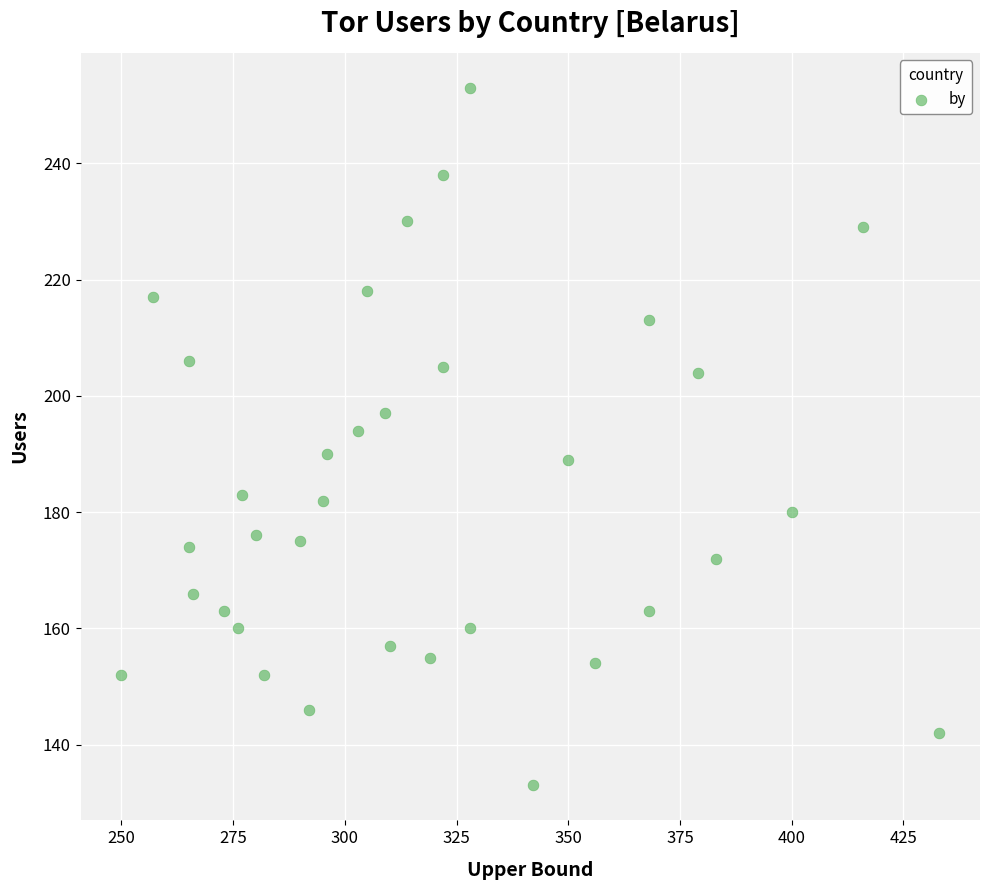

What is the range of Y values (max minus min)?

120